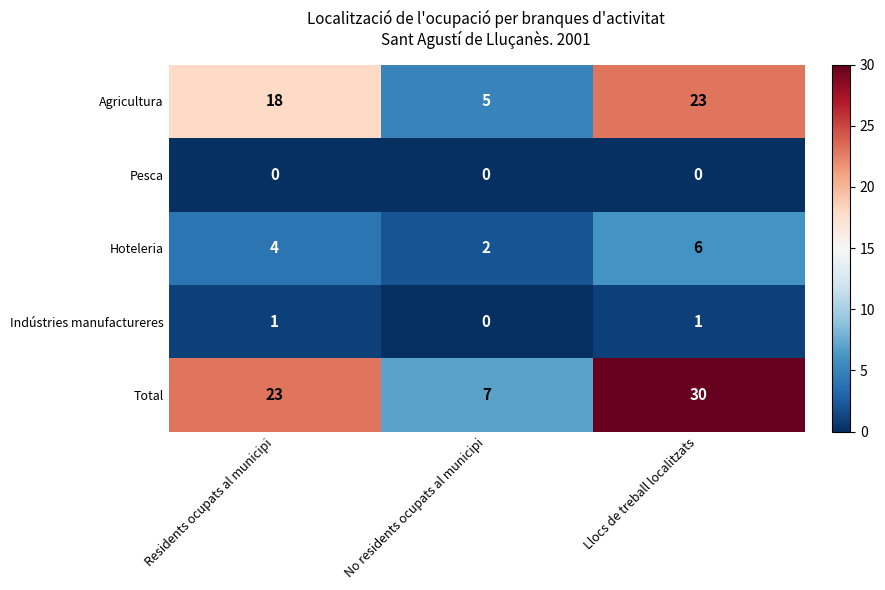

Read the Hoteleria value at Residents ocupats al municipi.

4